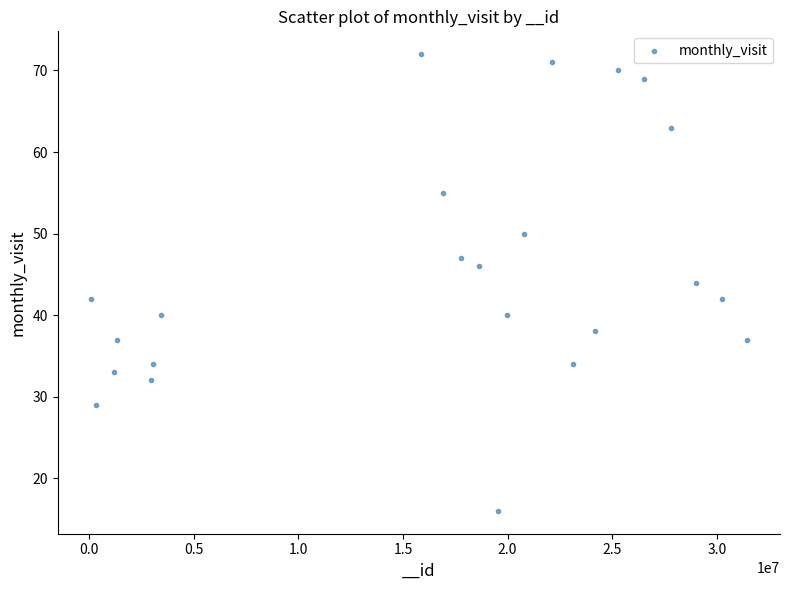

What is the range of X values (max minus min)?

31379414